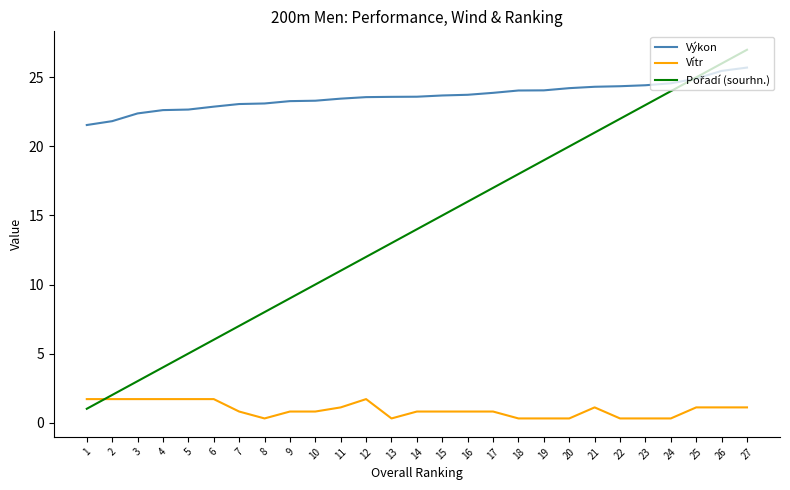

Which series has the largest total across all categories?

Výkon